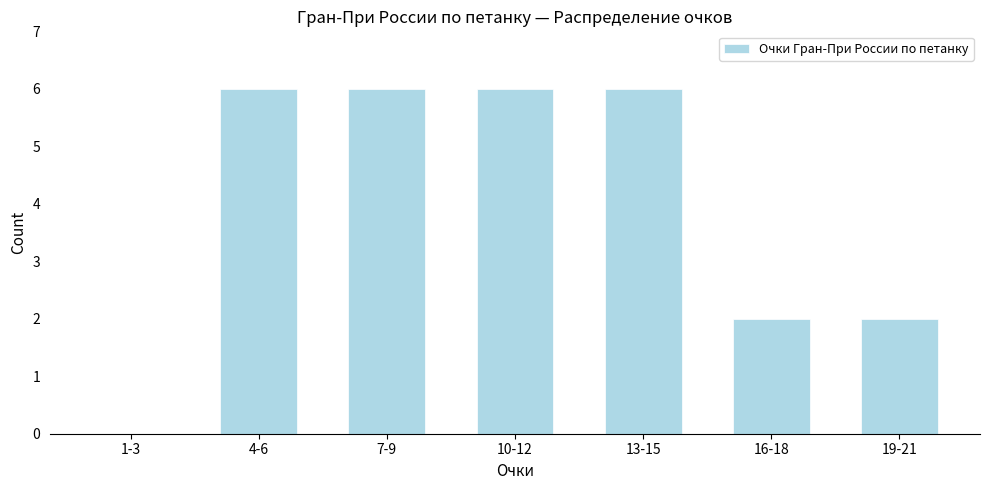

Reading left to right, extract all data points from this chart.

1-3=0	4-6=6	7-9=6	10-12=6	13-15=6	16-18=2	19-21=2